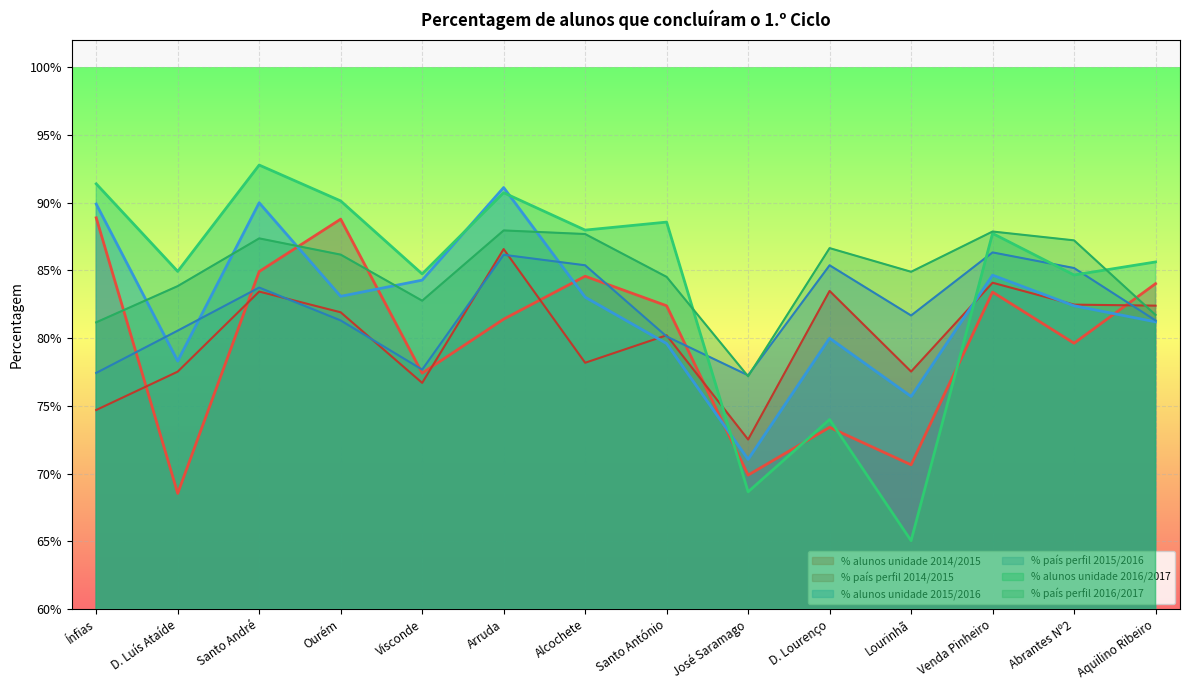

How many lines are shown in the chart?

6